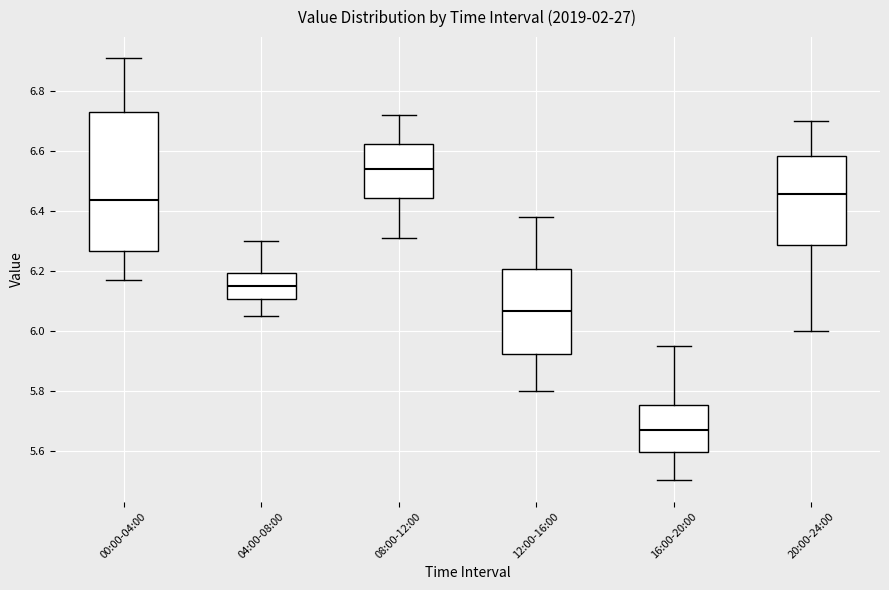

Reading left to right, transcribe this box plot: for each box, give where its median line is, the range the box spans, and where its two whiskers end, as read against the y-axis. The values are not printed on the chart, so give them approximately, as read against the axis.

00:00-04:00: median 6.44, box 6.26 to 6.74, whiskers 6.18 to 6.92
04:00-08:00: median 6.16, box 6.10 to 6.20, whiskers 6.06 to 6.30
08:00-12:00: median 6.54, box 6.44 to 6.62, whiskers 6.32 to 6.72
12:00-16:00: median 6.06, box 5.92 to 6.20, whiskers 5.80 to 6.38
16:00-20:00: median 5.68, box 5.60 to 5.76, whiskers 5.50 to 5.96
20:00-24:00: median 6.46, box 6.28 to 6.58, whiskers 6.00 to 6.70